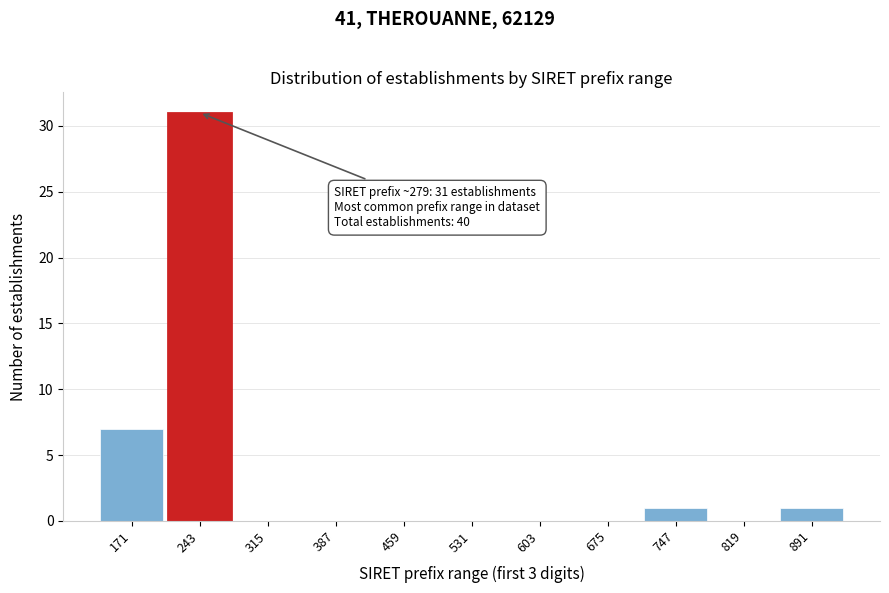

Reading left to right, extract all data points from this chart.

171=7	243=31	315=0	387=0	459=0	531=0	603=0	675=0	747=1	819=0	891=1